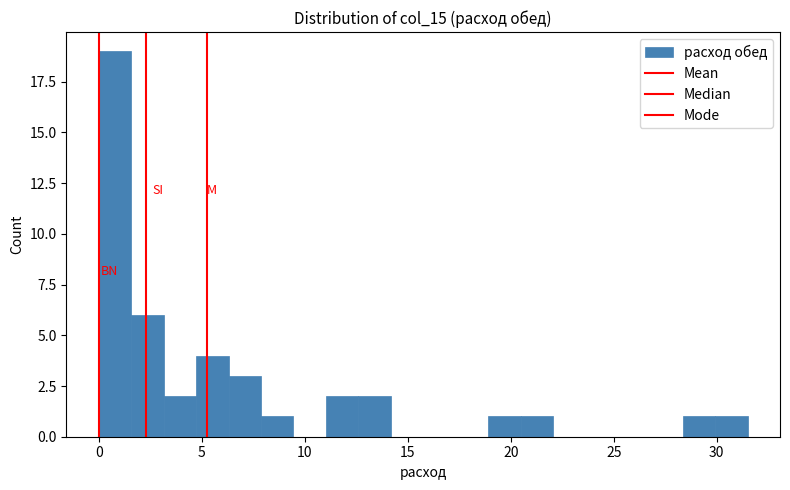

Around what value on the x-axis is the tallest bar? Give the approximate position of its centre, as read against the axis.

1.0